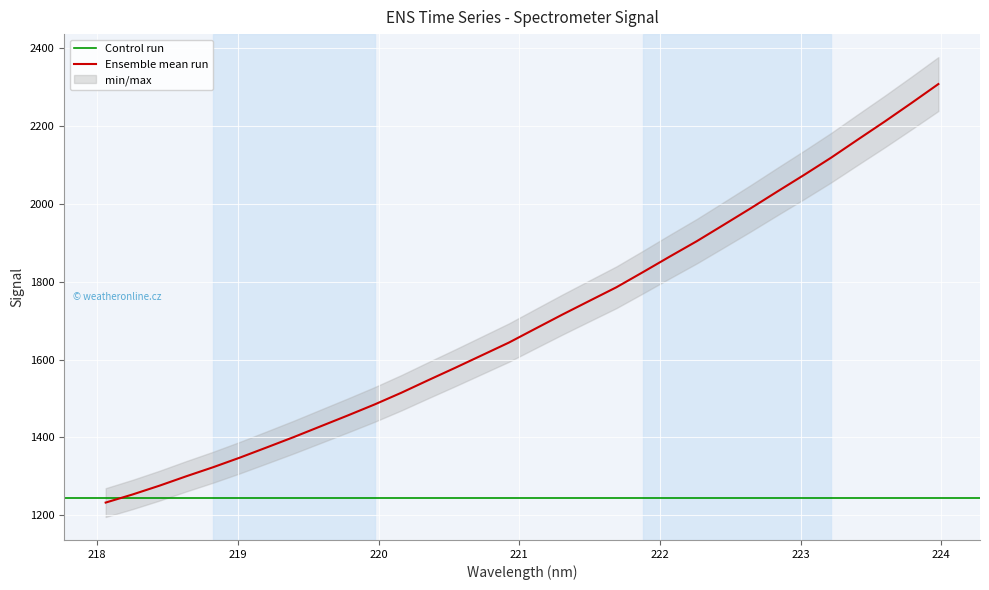

Which category has the lowest value across all series?

218.0596